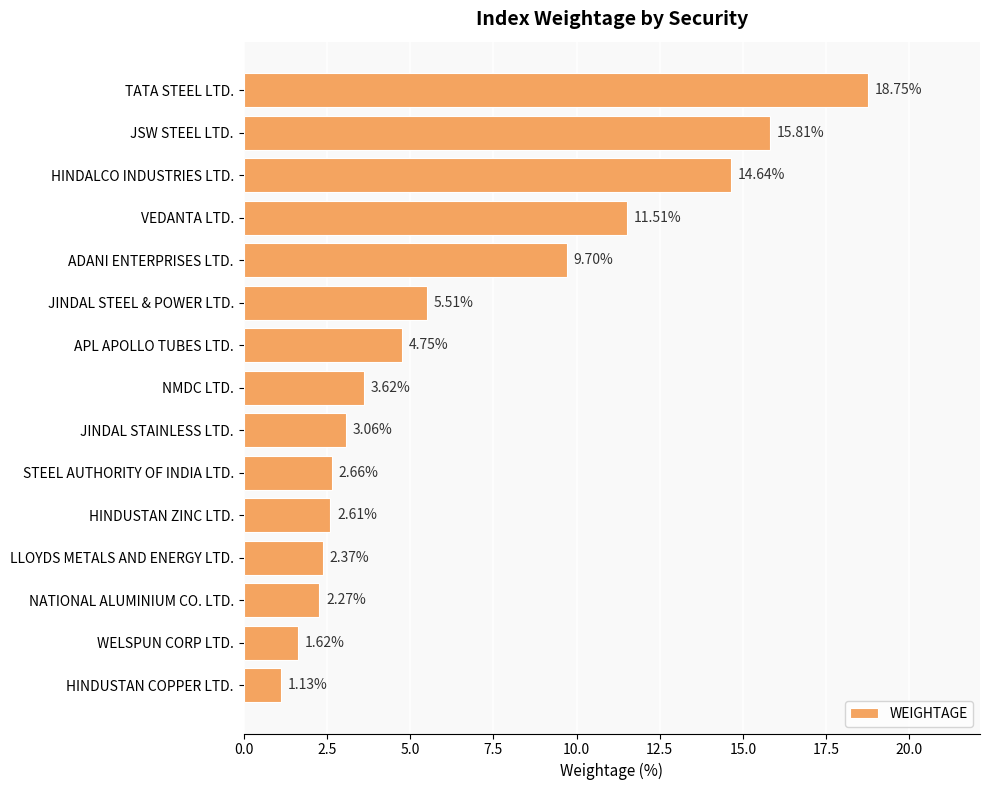

At which label is the value closest to 9?

ADANI ENTERPRISES LTD.